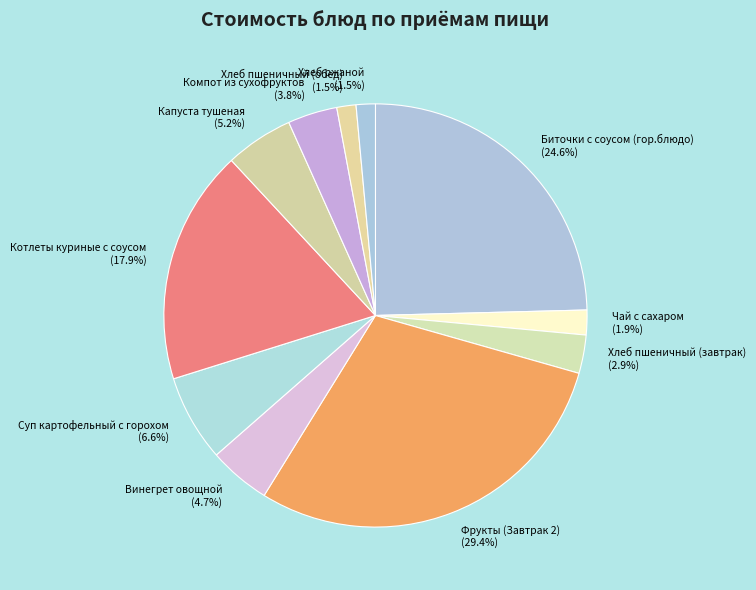

Does Фрукты (Завтрак 2) account for over 50% of the chart?

No